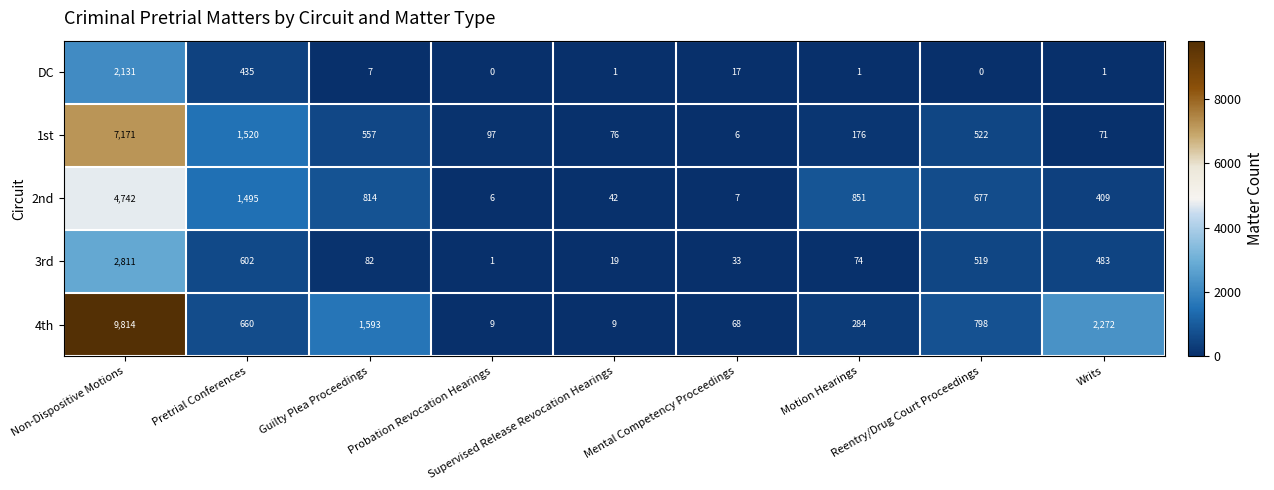

What is the sum of all 4th values?

15507